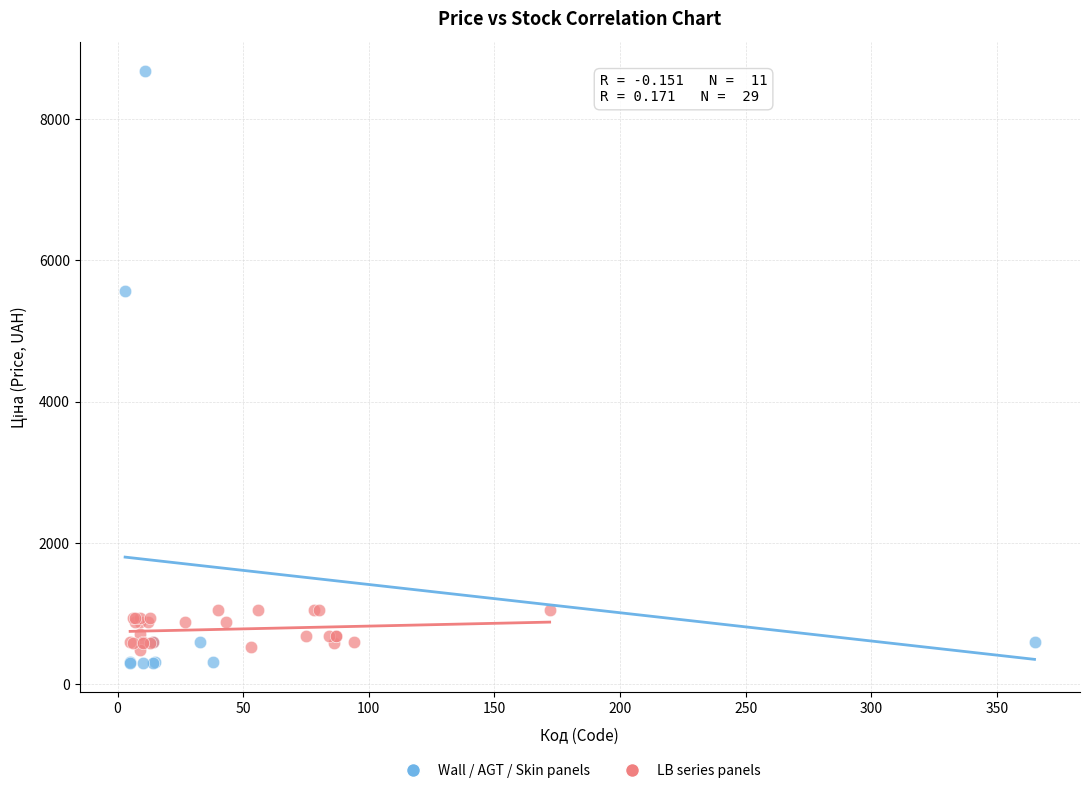

Which series reaches the minimum Y coordinate?

Wall / AGT / Skin panels